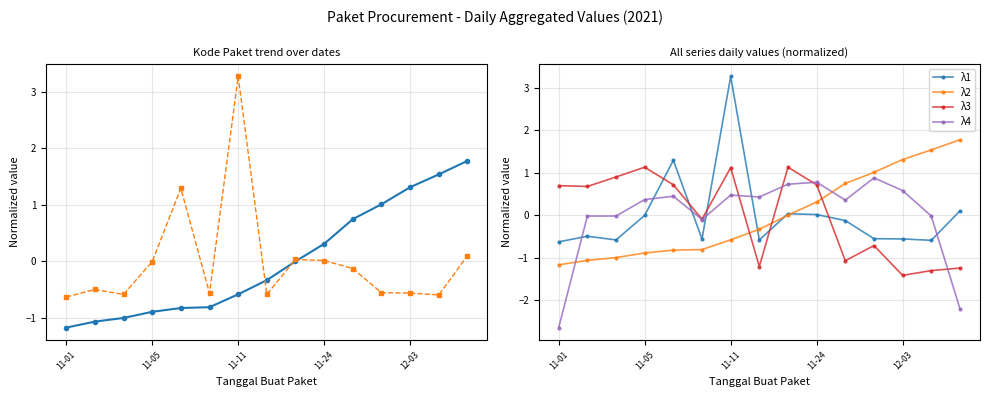

At which label is λ2 closest to 0?

8